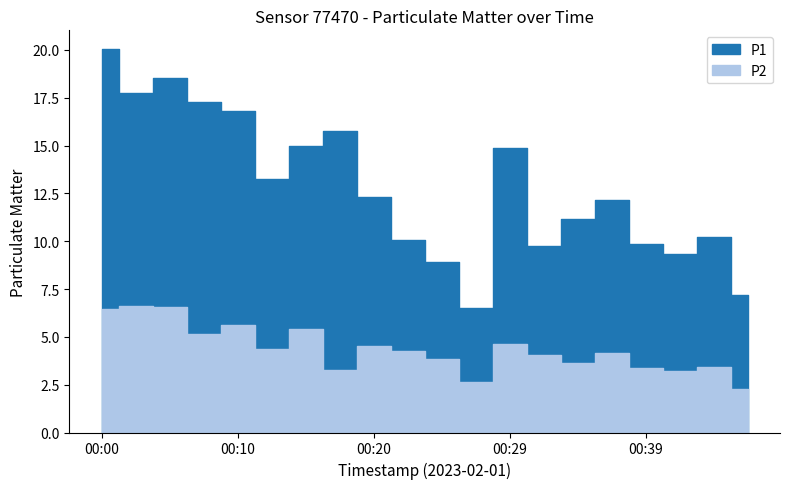

What are all the series names shown in the legend?

P1, P2